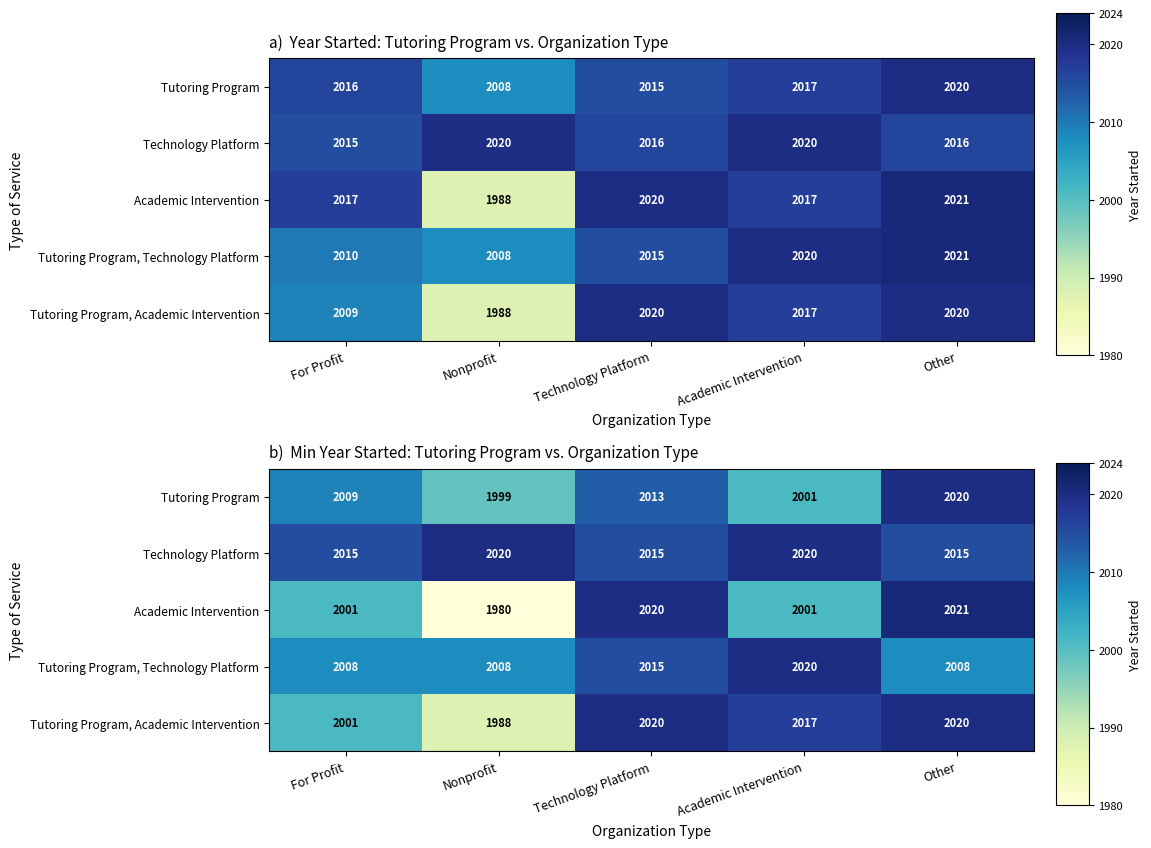

What is the sum of the Technology Platform values at Nonprofit and Academic Intervention?

4040